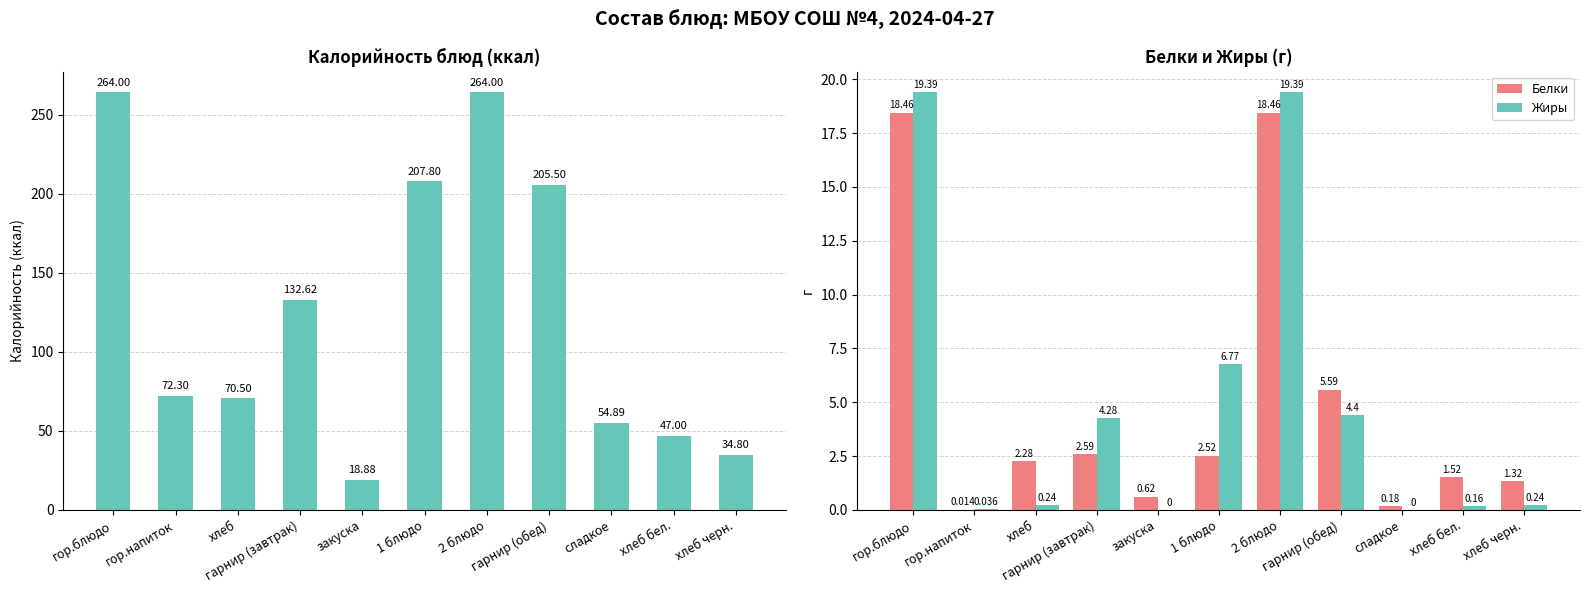

What is the label of the 7th bar from the left?

2 блюдо